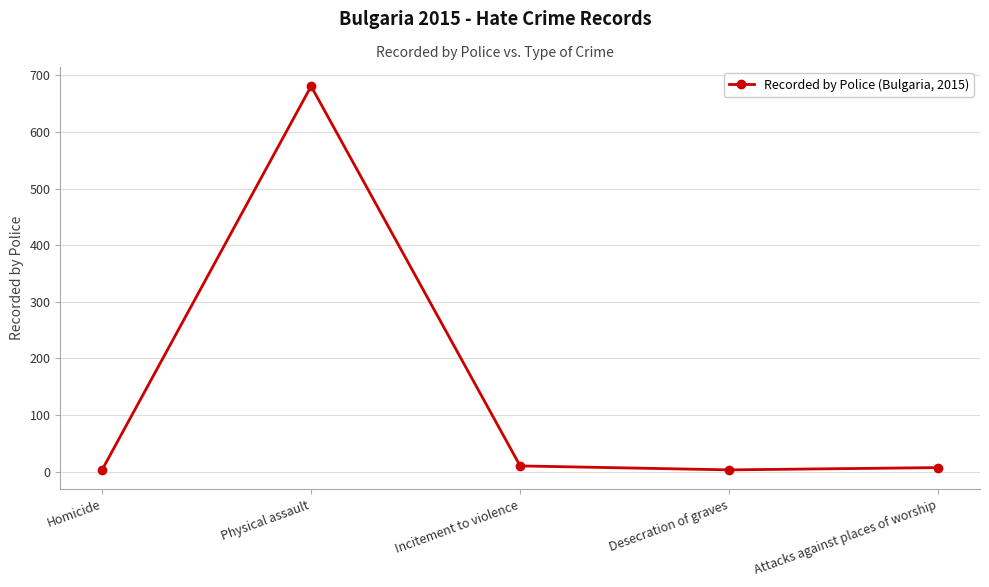

Where is the first local maximum?

Physical assault